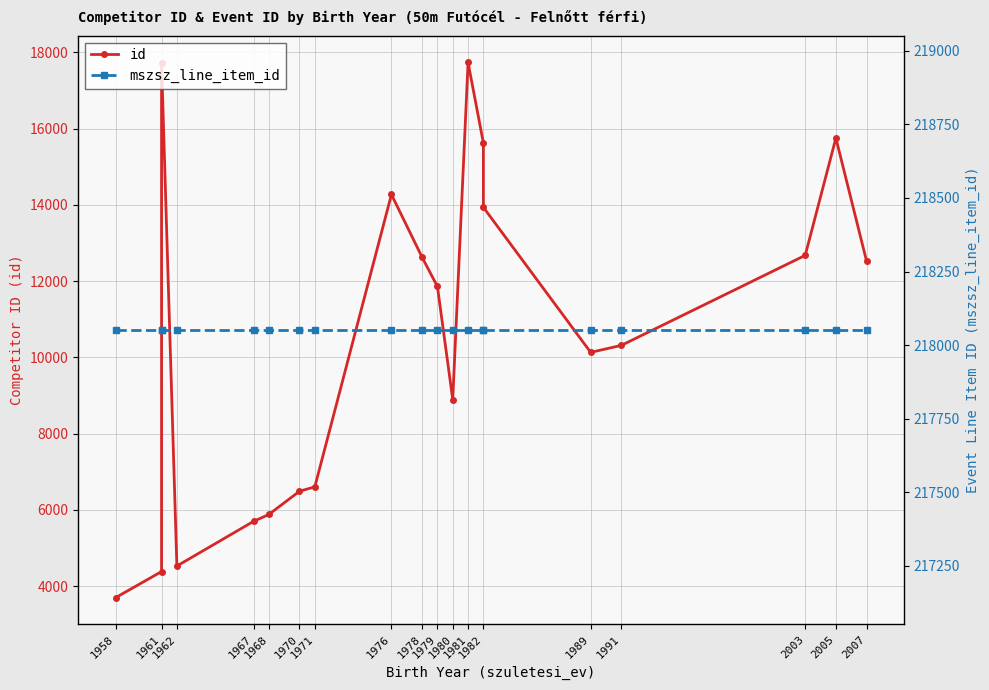

What is the sum of all id values?

211348